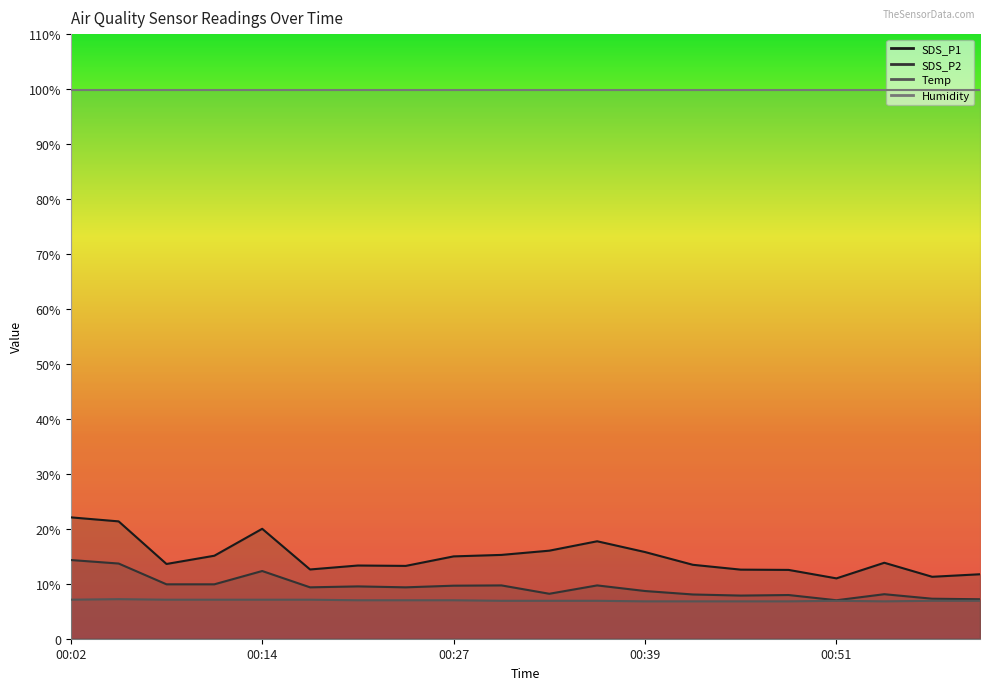

Count the number of categories in the chart.

20